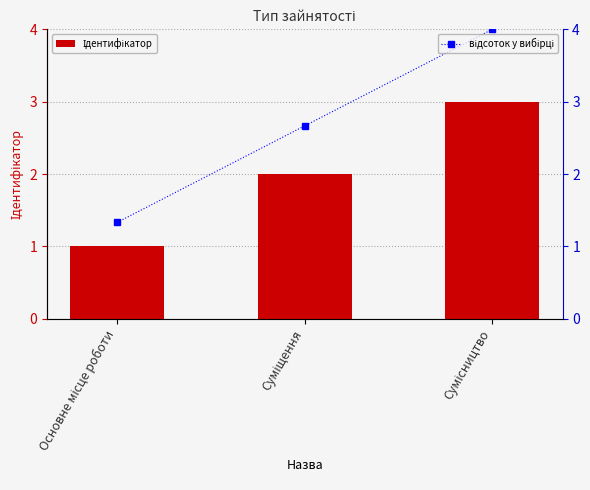

Does the chart contain any negative values?

No